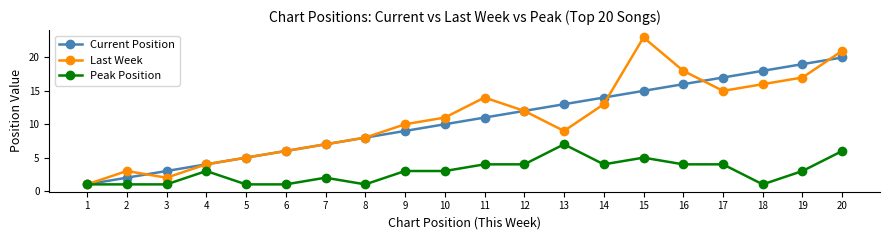

The value of Last Week at 4 is 4. True or false?

True